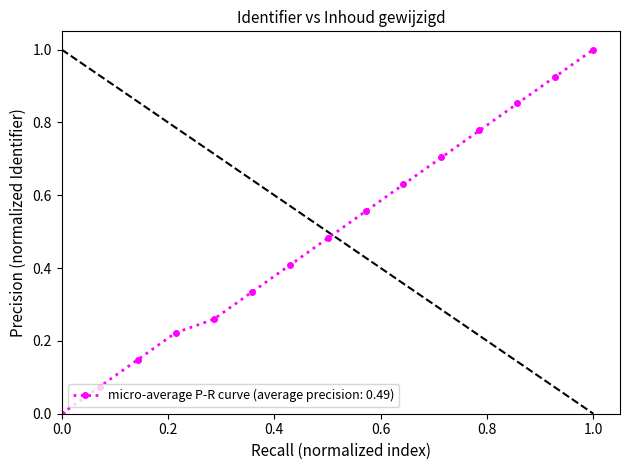

What is the sum of all values?

7.4